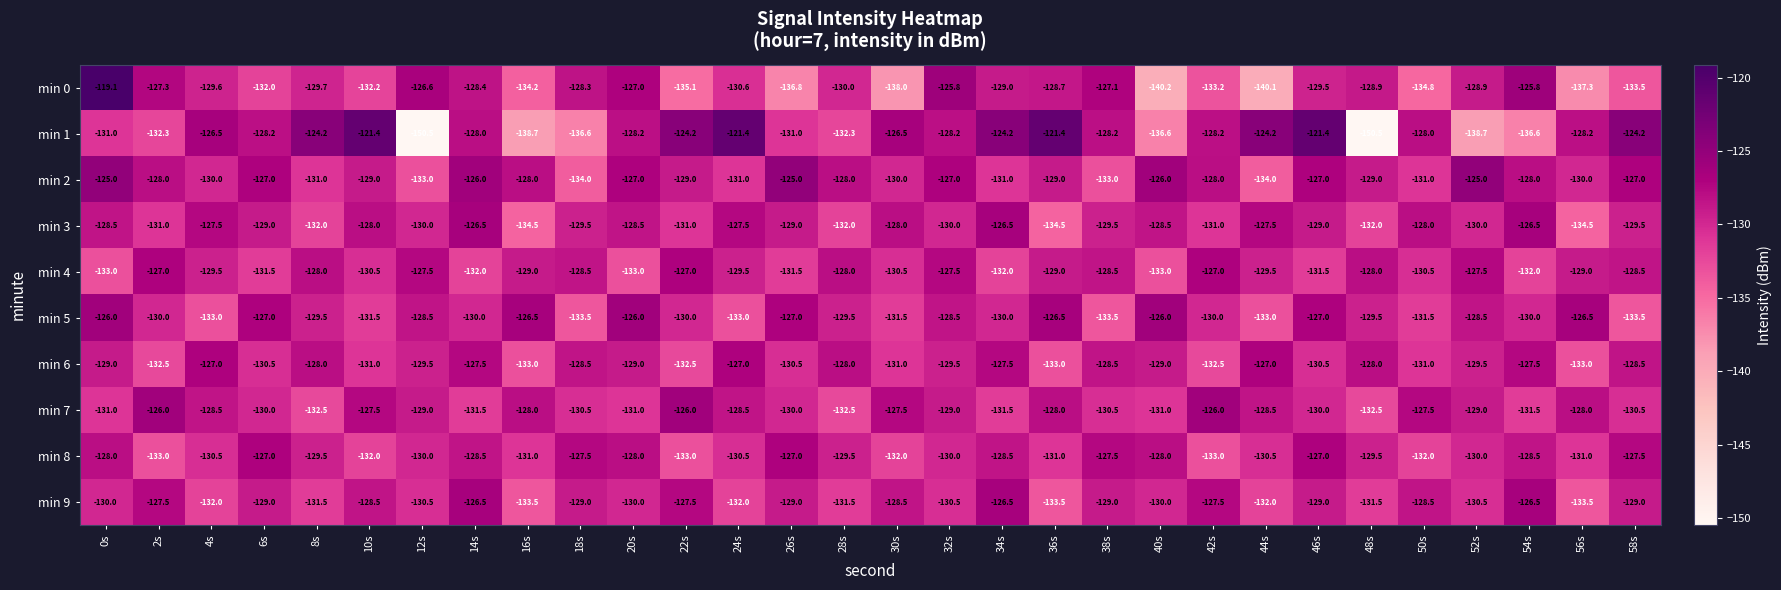

At which label does min 7 first exceed -129?

2s